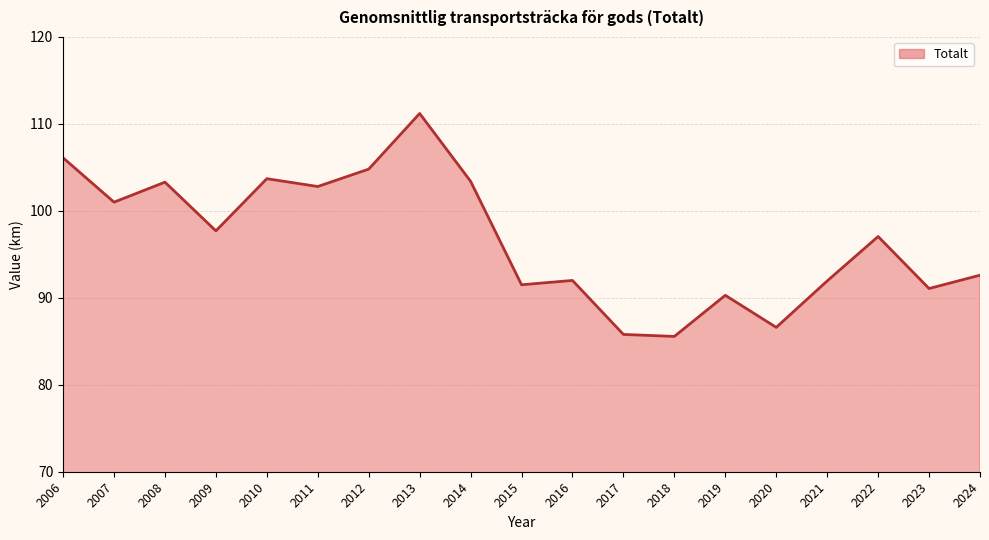

What is the difference between the maximum and minimum values?

25.6